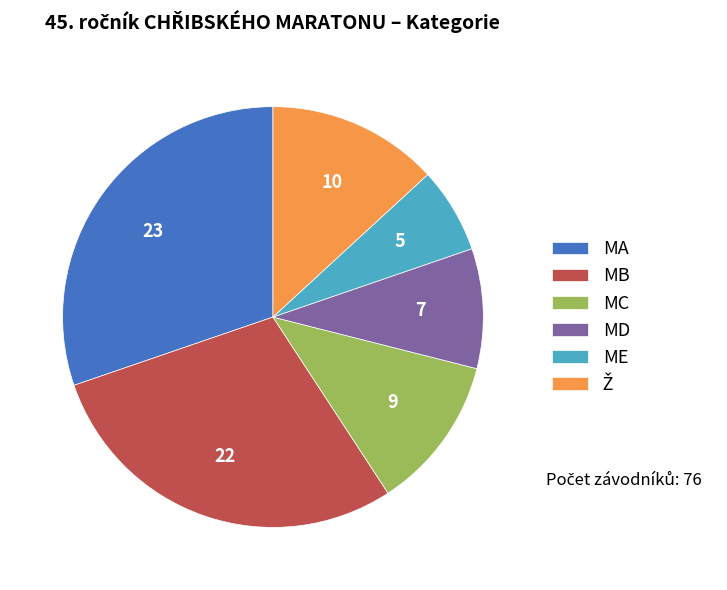

Which has a higher value, ME or MC?

MC